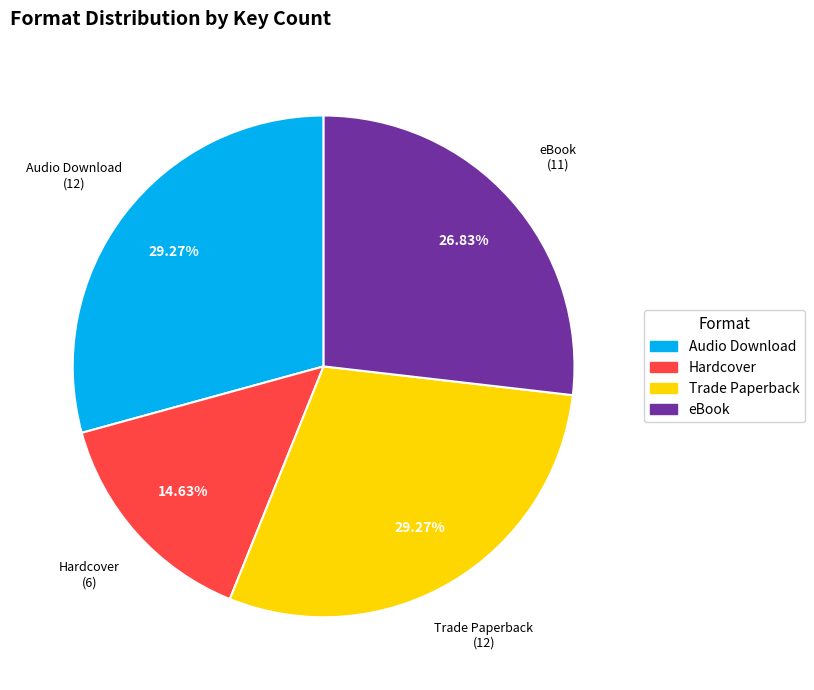

Is there any slice that represents more than half of the pie?

No